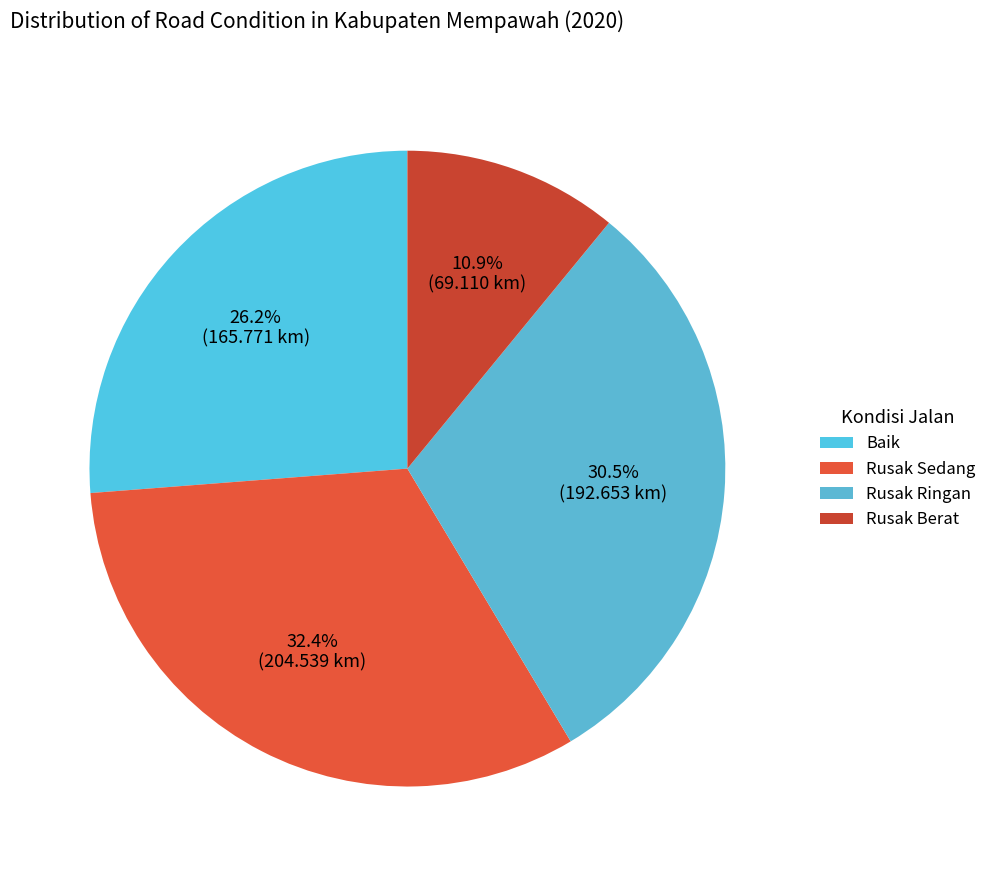

To the nearest percent, what portion does Rusak Berat represent?

11%